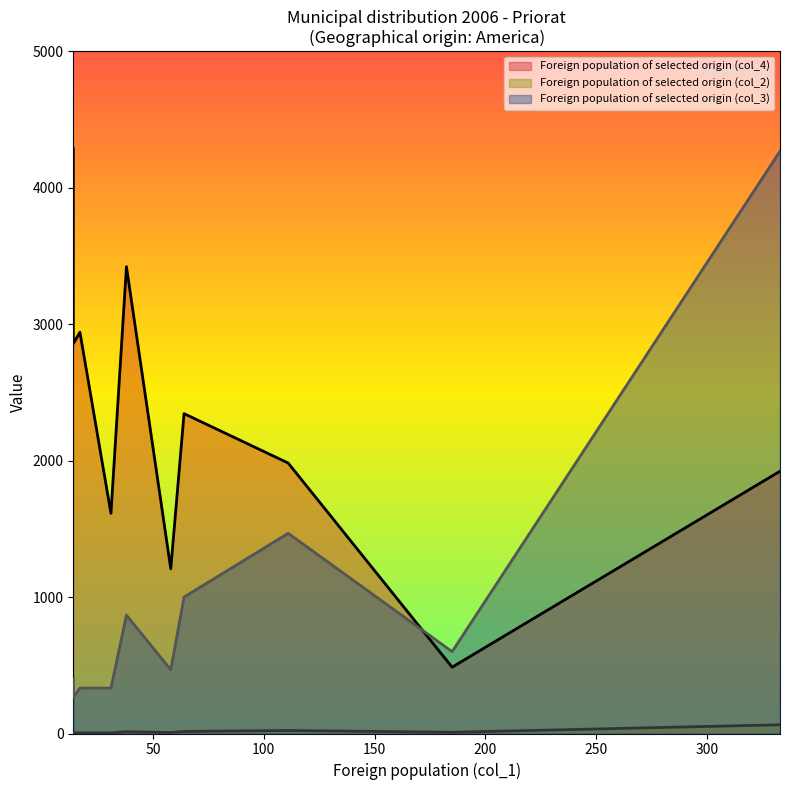

Rank the series by their average value, from lowest to highest.

Foreign population of selected origin (col_2), Foreign population of selected origin (col_3), Foreign population of selected origin (col_4)